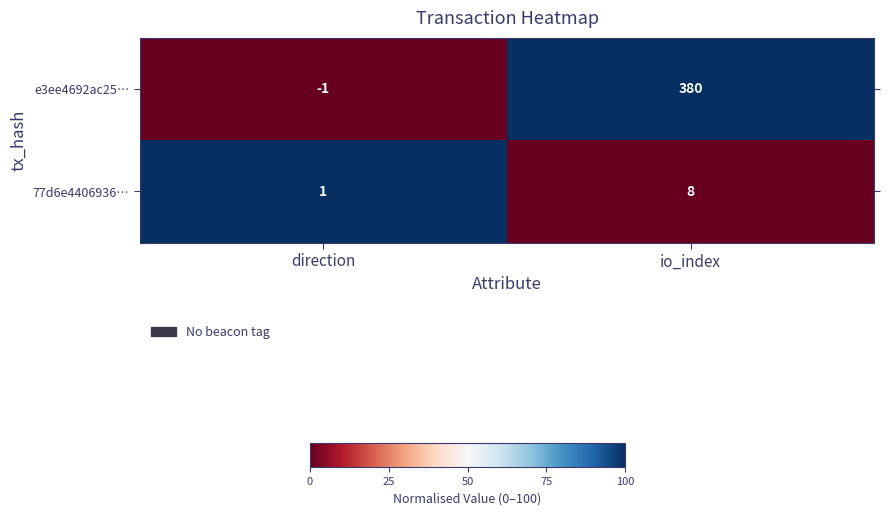

The value of 77d6e4406936… at direction is 1. True or false?

True